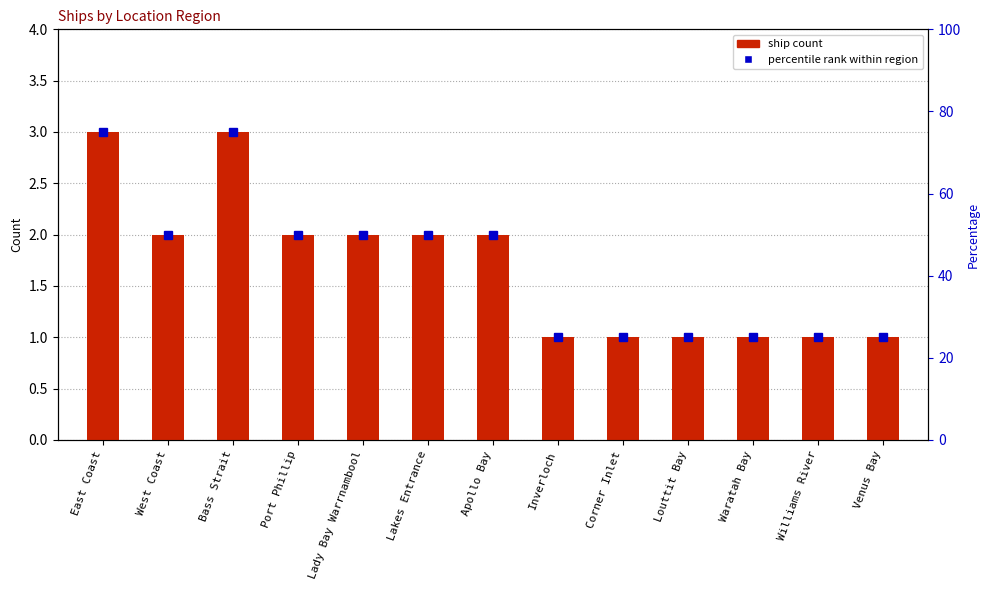

Which category has the lowest value across all series?

Inverloch